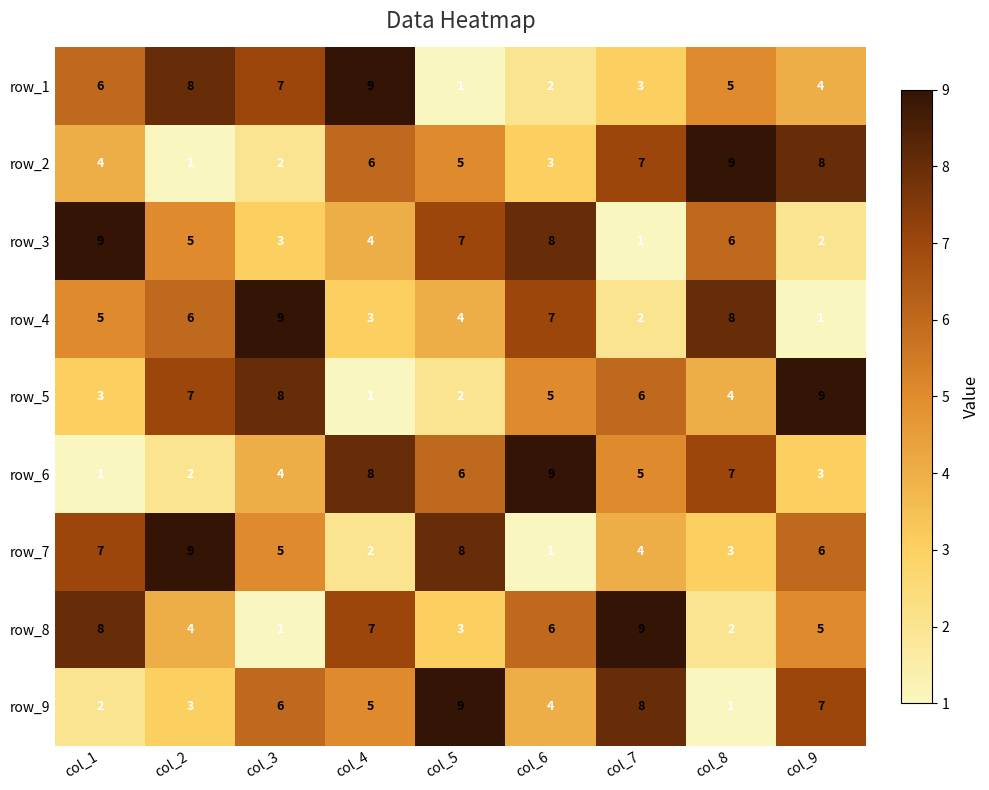

Where does the row_1 series first go above 5?

col_1